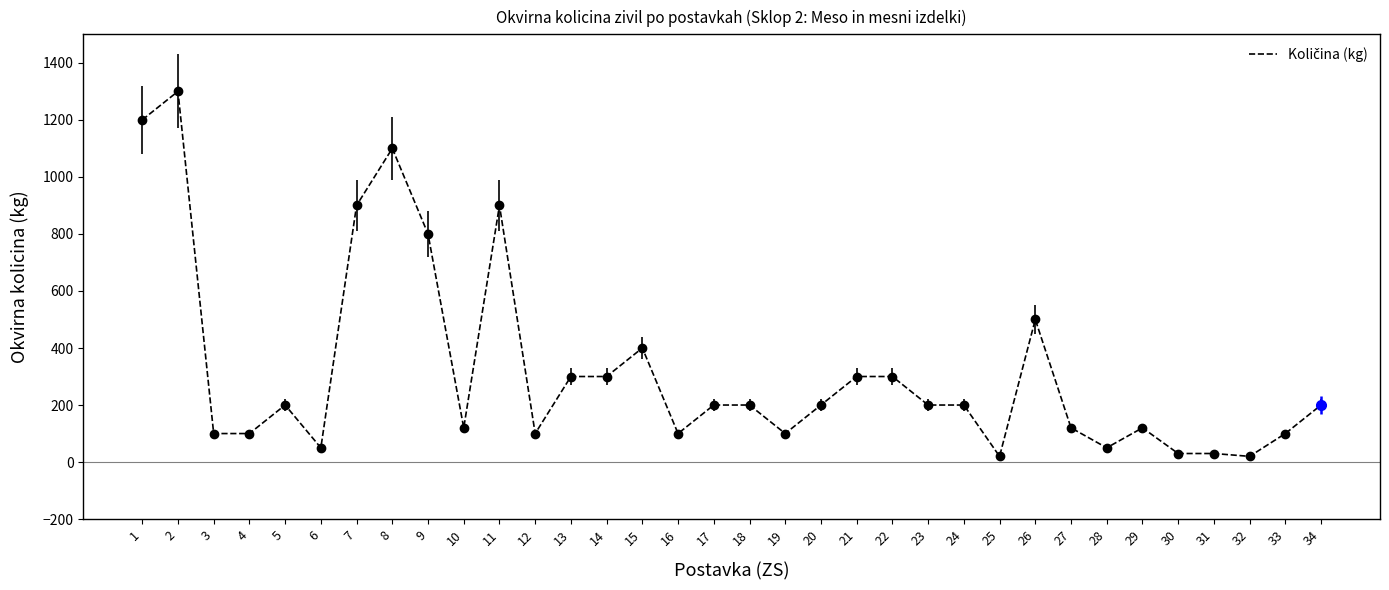

What is the difference between the maximum and minimum values?

1280